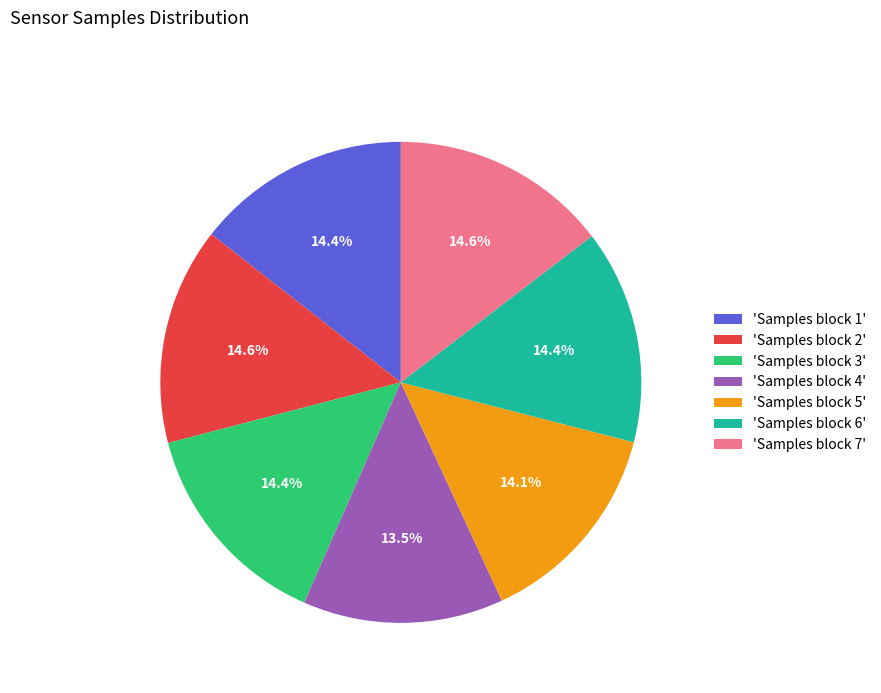

Is the sum of 'Samples block 3' and 'Samples block 2' greater than half?

No